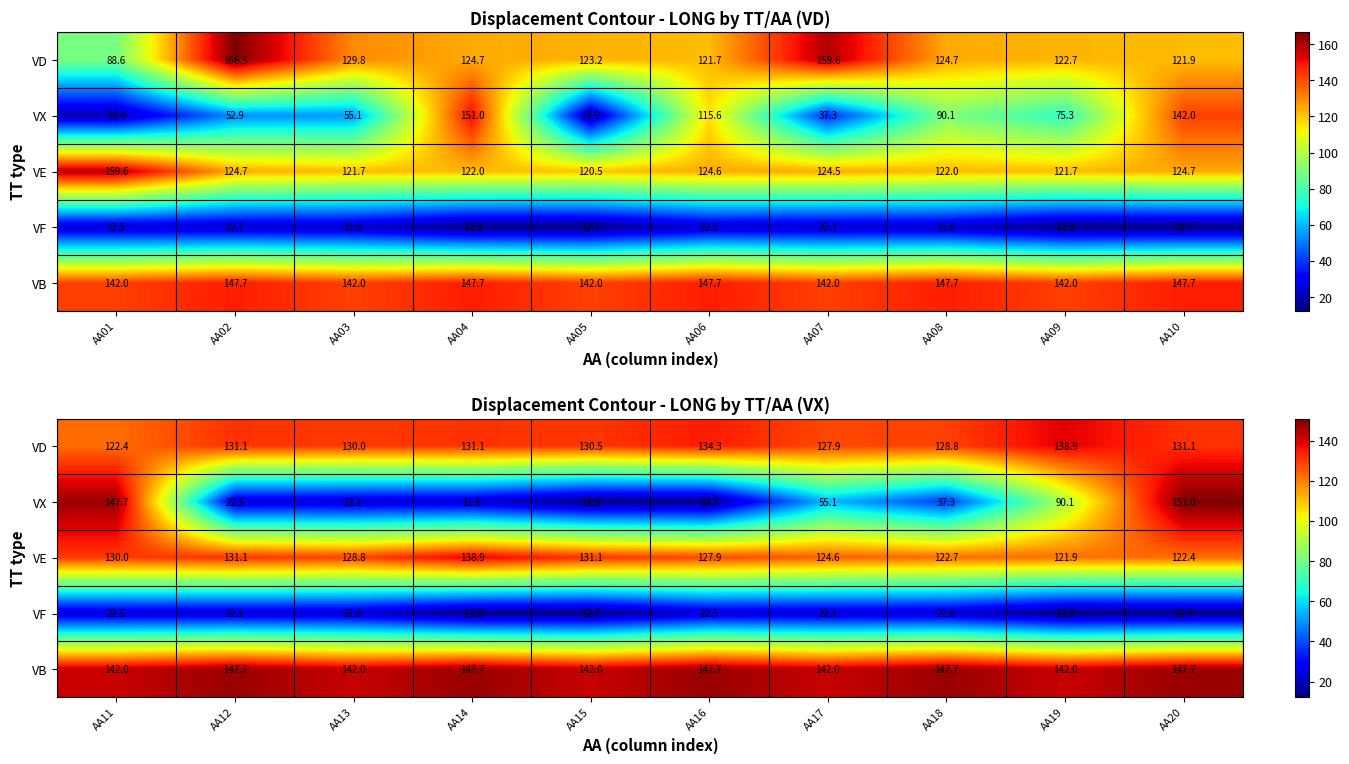

What is the difference between the maximum and minimum values in the VF series?

10.2